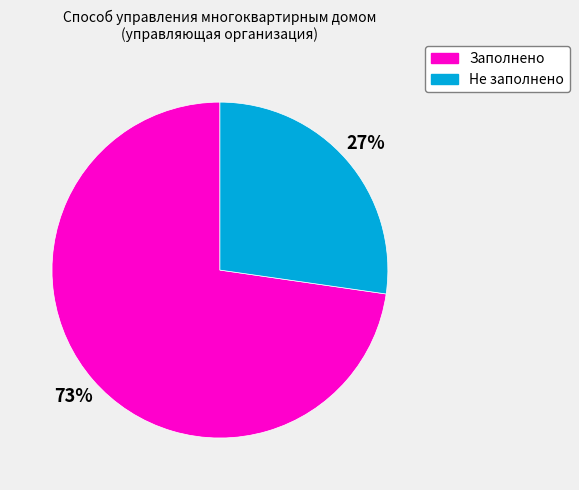

Is there any slice that represents more than half of the pie?

Yes